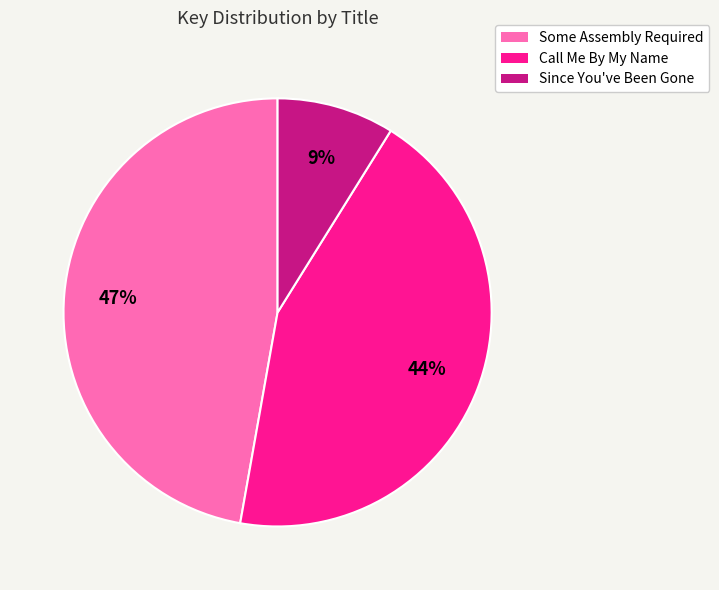

The Since You've Been Gone slice represents 1% of the pie. True or false?

False